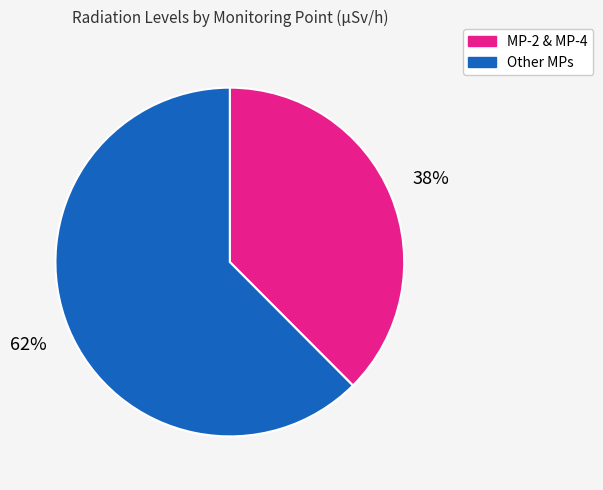

To the nearest percent, what is the average slice percentage?

50%